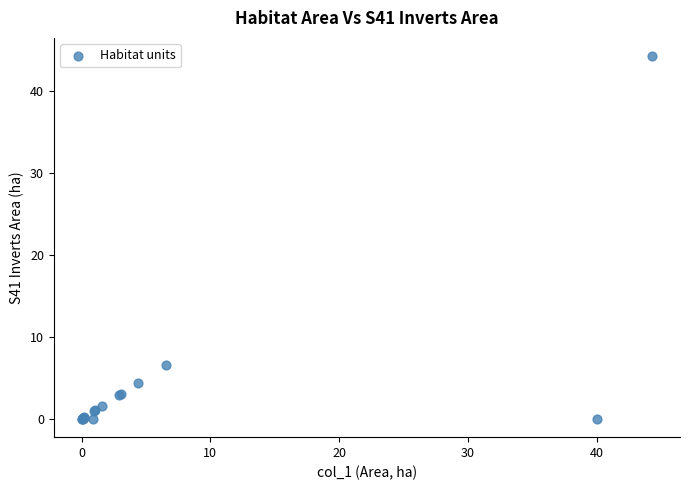

What Y value in the scatter plot is closest to 22?

6.6